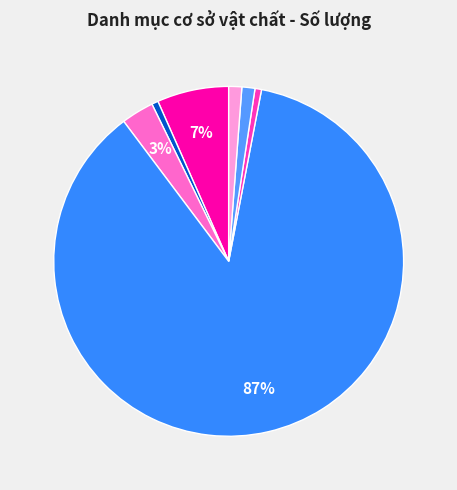

What is the majority slice?

Phòng học